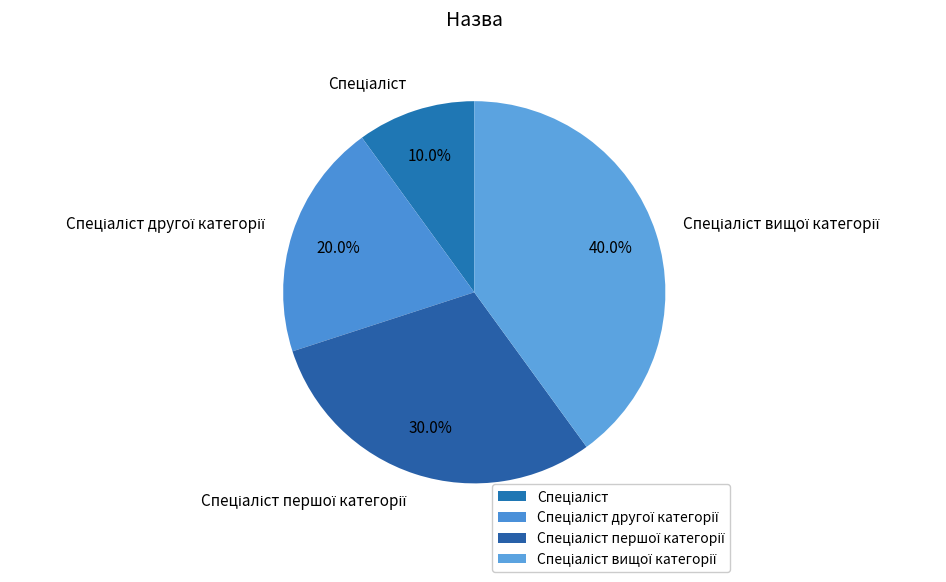

Does any single category account for the majority?

No